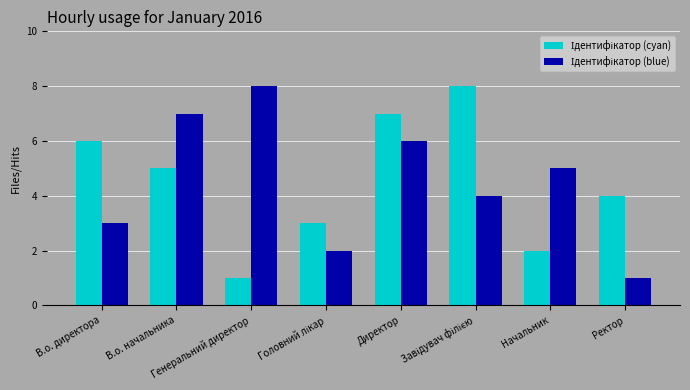

Which category has the highest value in the Ідентифікатор (cyan) series?

Завідувач філією